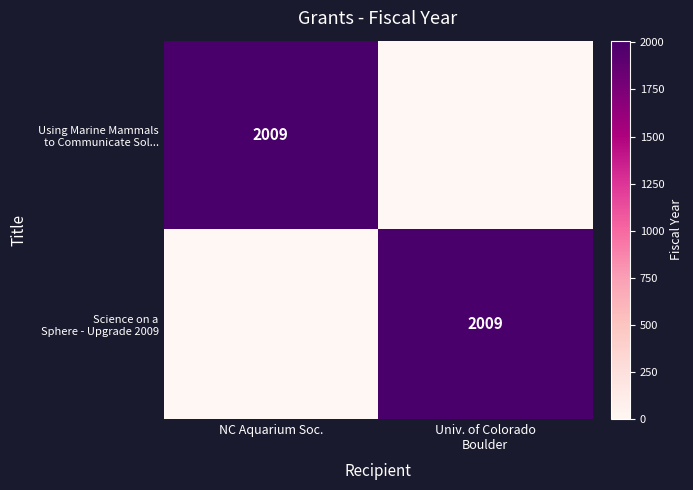

How many categories are shown in the chart?

2